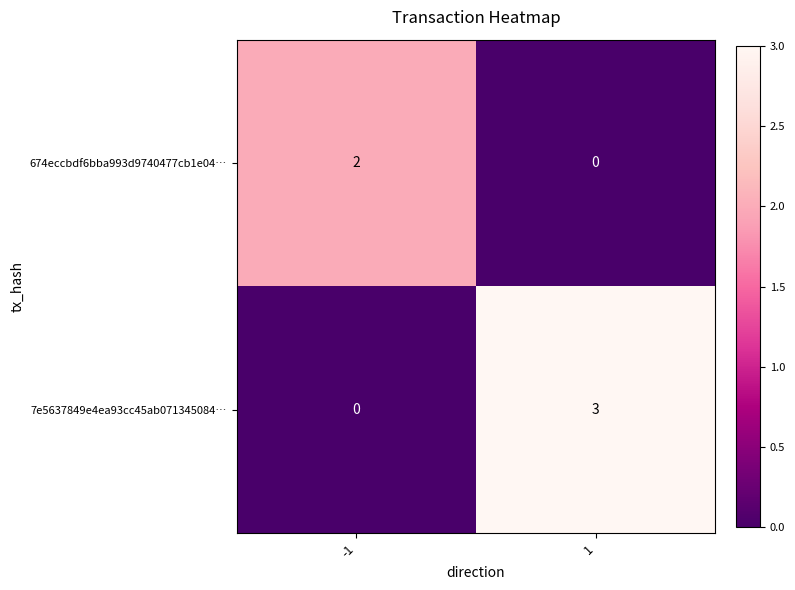

Which series has the largest range (max minus min)?

7e5637849e4ea93cc45ab071345084…